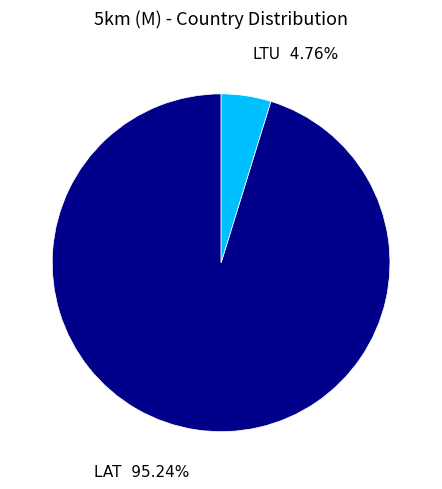

How many segments does this pie chart have?

2